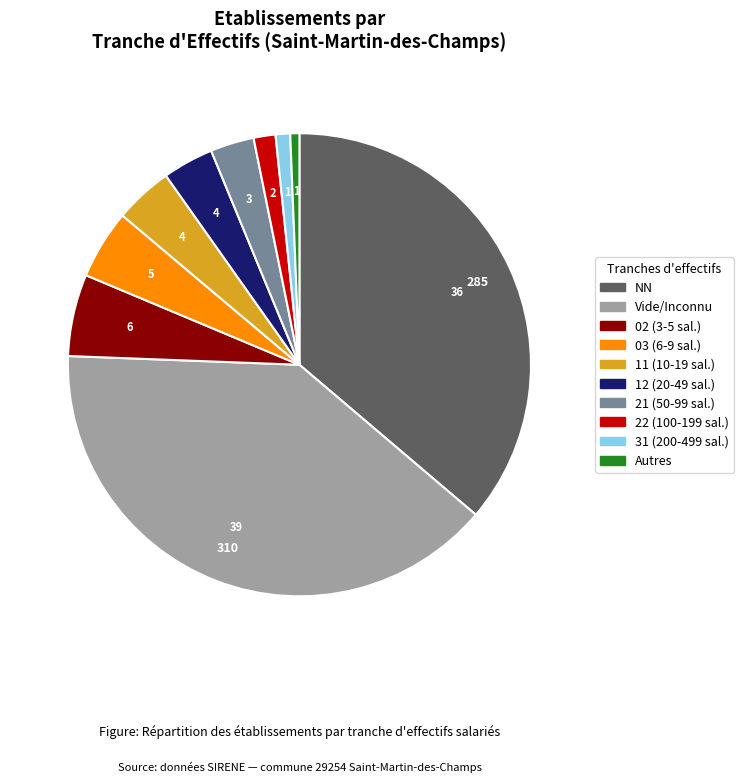

Is there a majority slice in this chart?

No